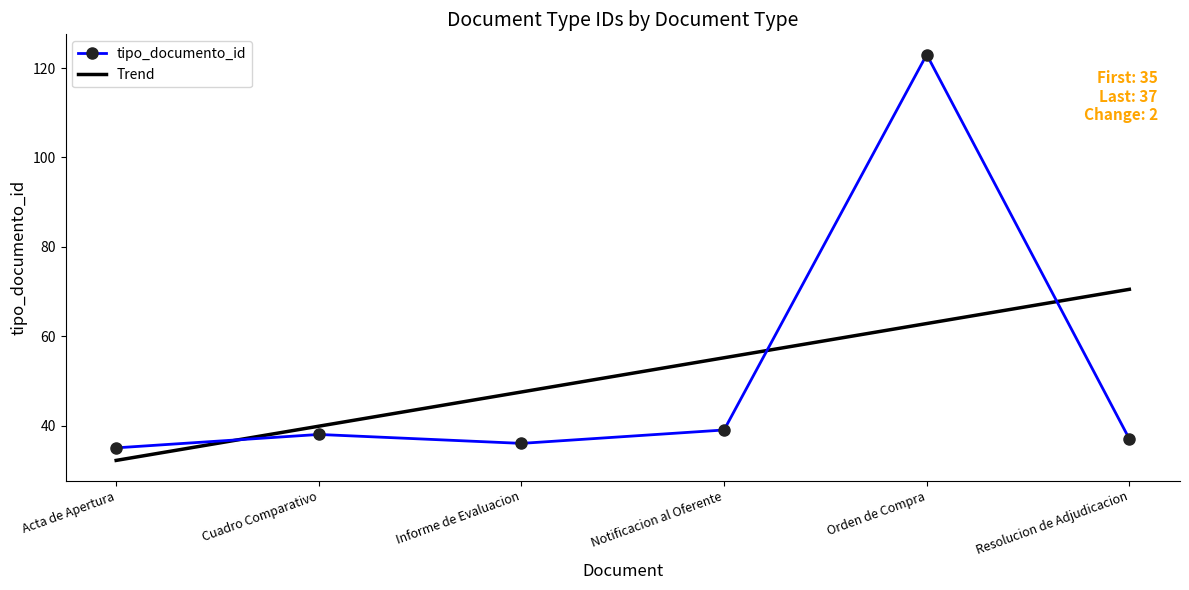

The tipo_documento_id series shows 39 at Notificacion al Oferente. True or false?

True